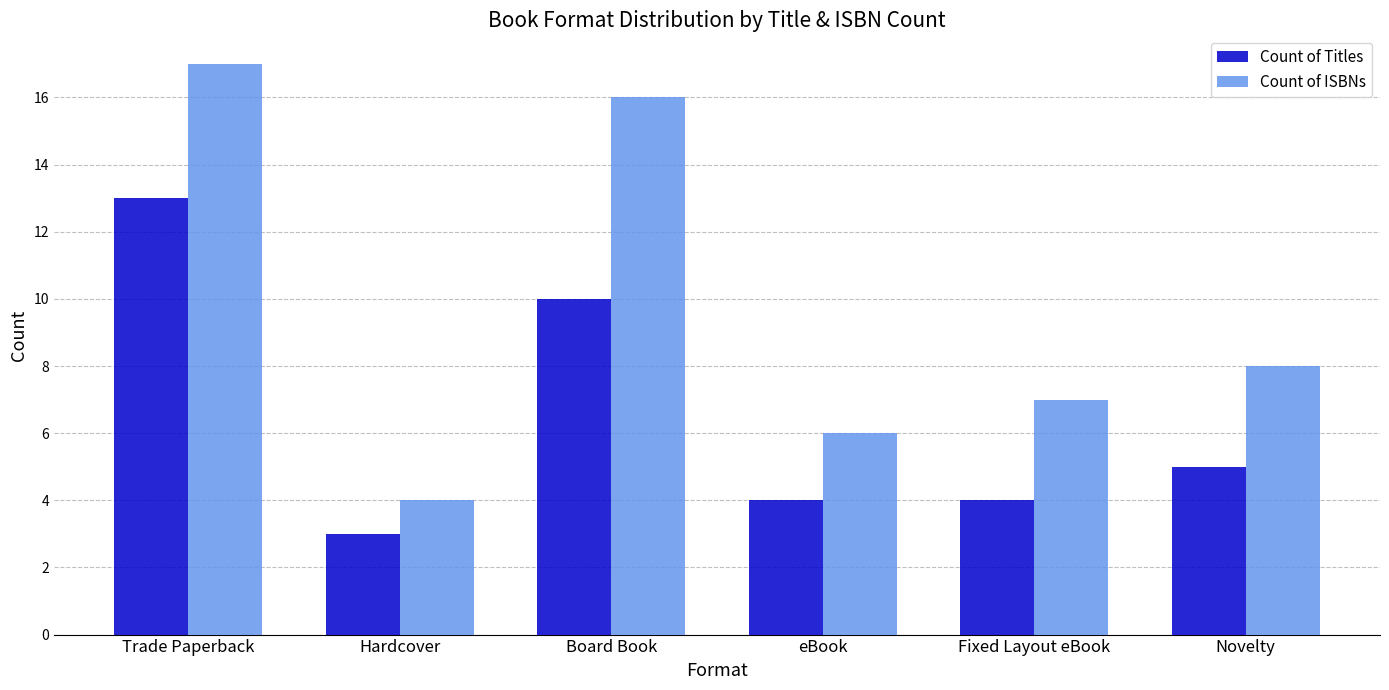

Rank the series by their average value, from lowest to highest.

Count of Titles, Count of ISBNs